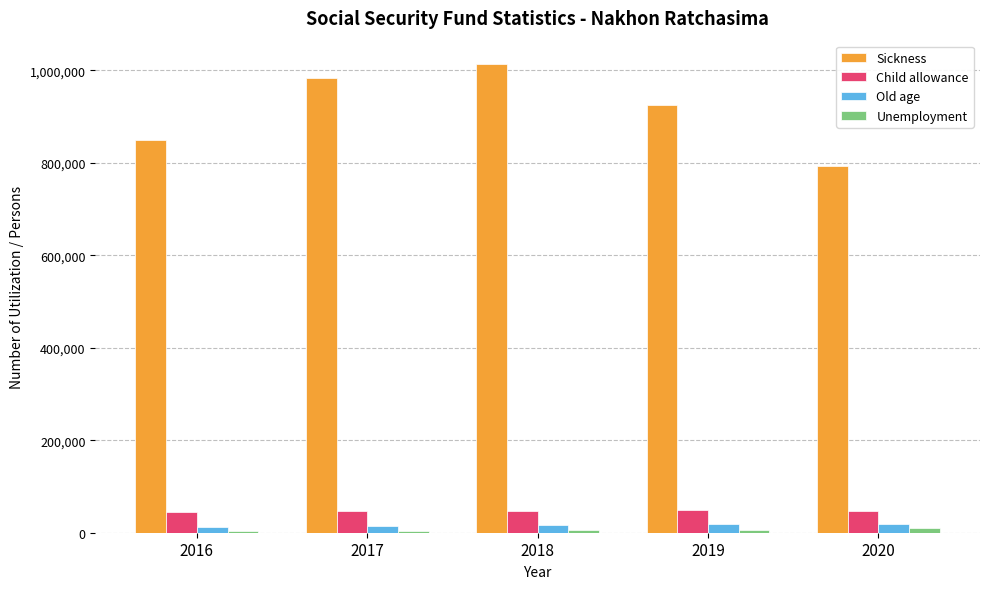

What is the maximum value shown in the chart?

1013441